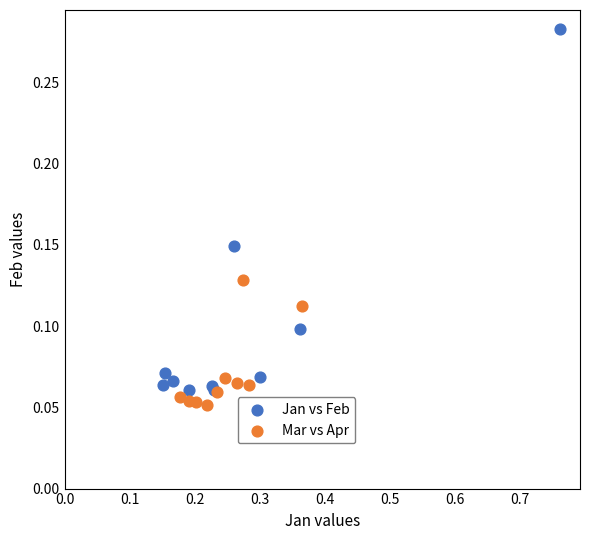

Which series reaches the maximum Y coordinate?

Jan vs Feb